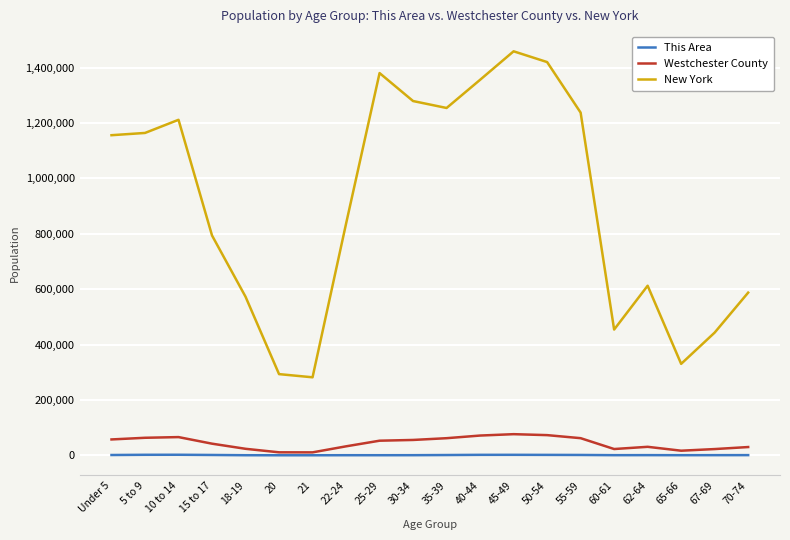

True or false: New York and Westchester County cross at least once.

False